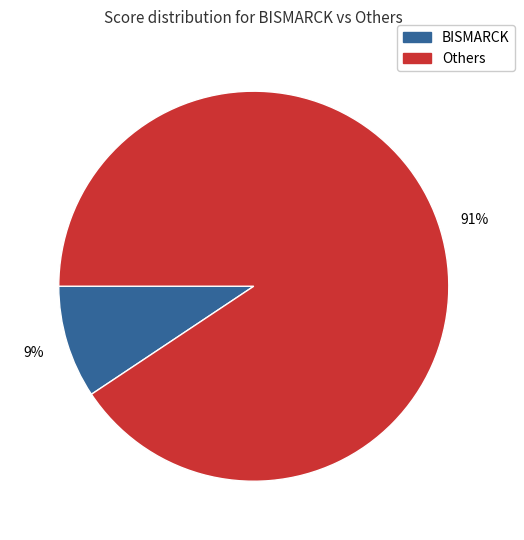

Is there any slice that represents more than half of the pie?

Yes